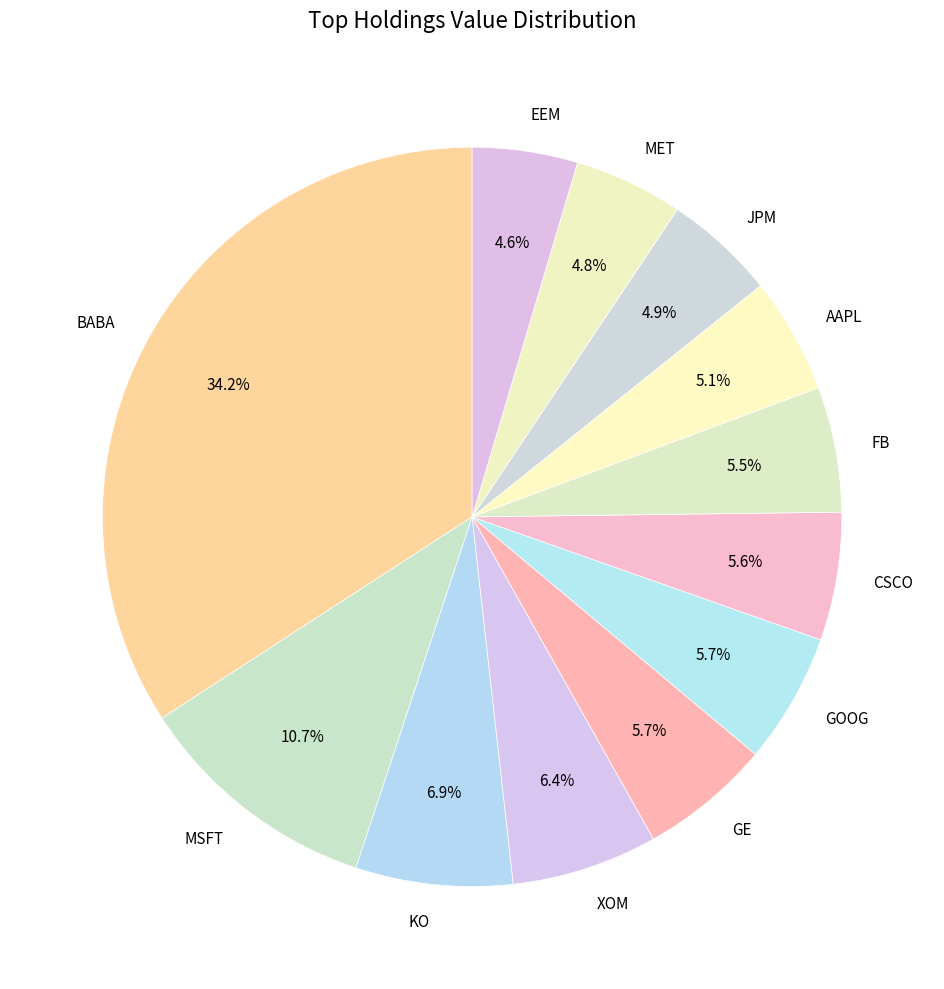

Approximately how many times larger is the value at BABA compared to KO?

5.0